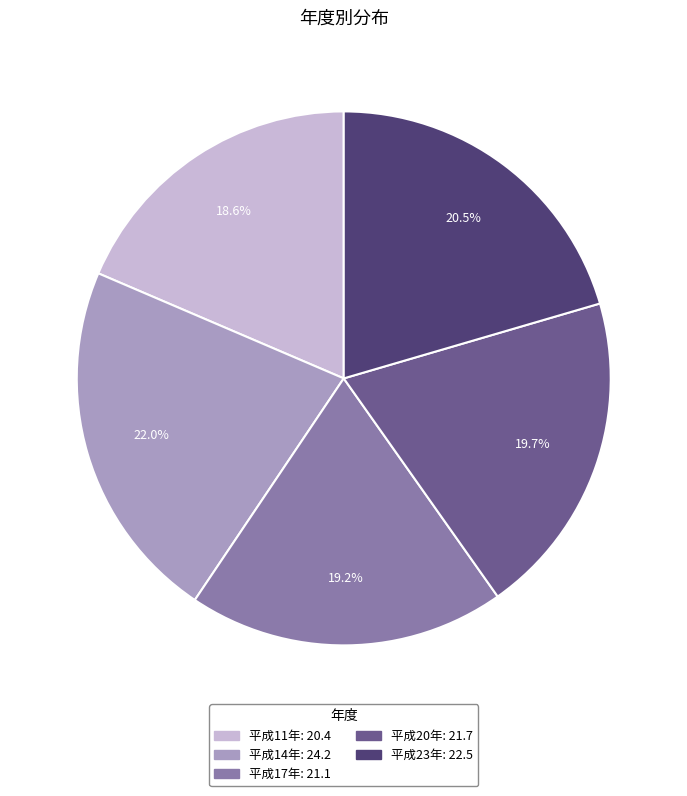

Which slice is the largest?

平成14年